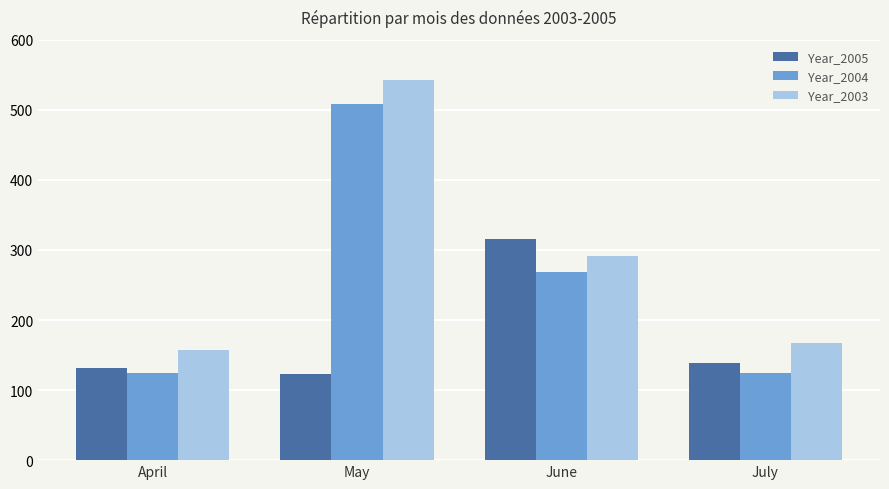

Which label corresponds to the largest value in the chart?

May